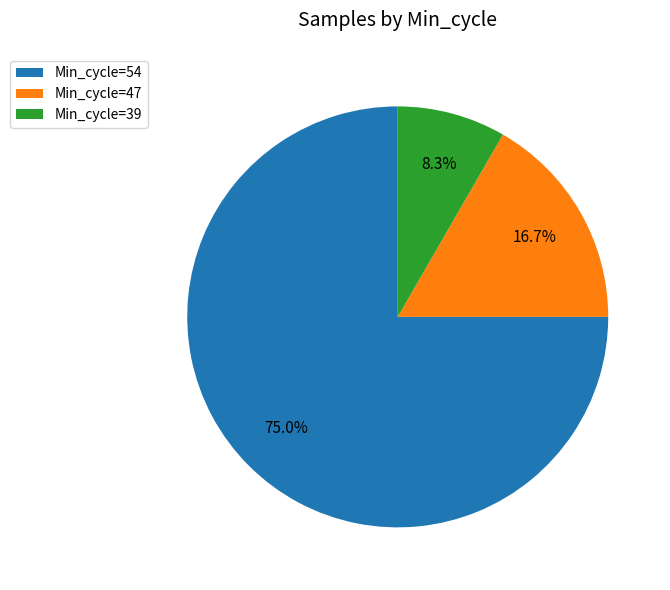

Rank the categories by value from lowest to highest.

Min_cycle=39, Min_cycle=47, Min_cycle=54